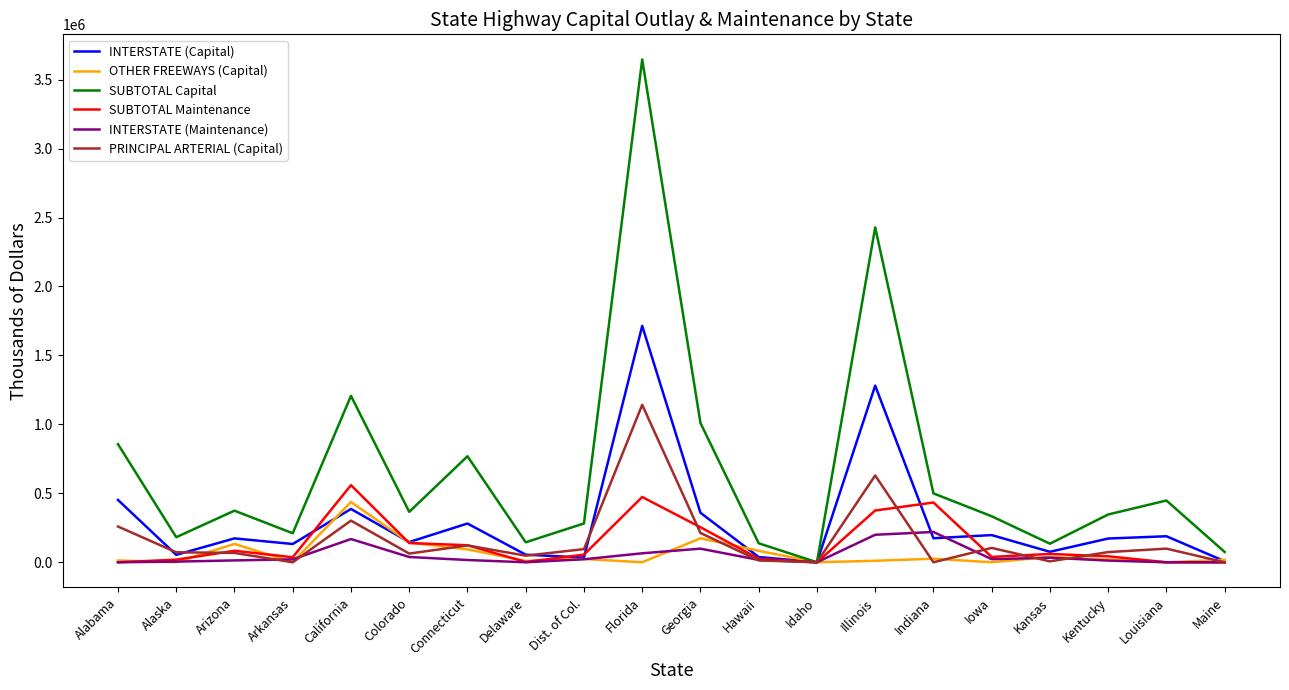

Which category has the highest value in the OTHER FREEWAYS (Capital) series?

California